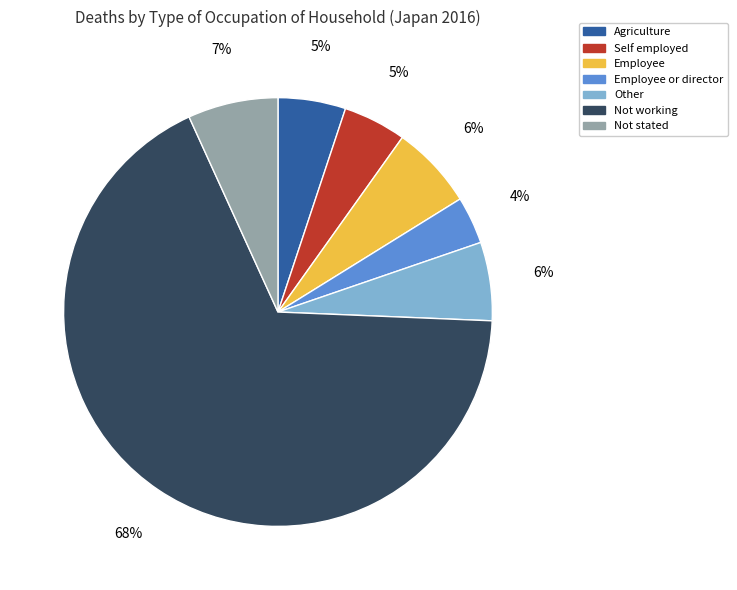

To the nearest percent, what is the average slice percentage?

14%